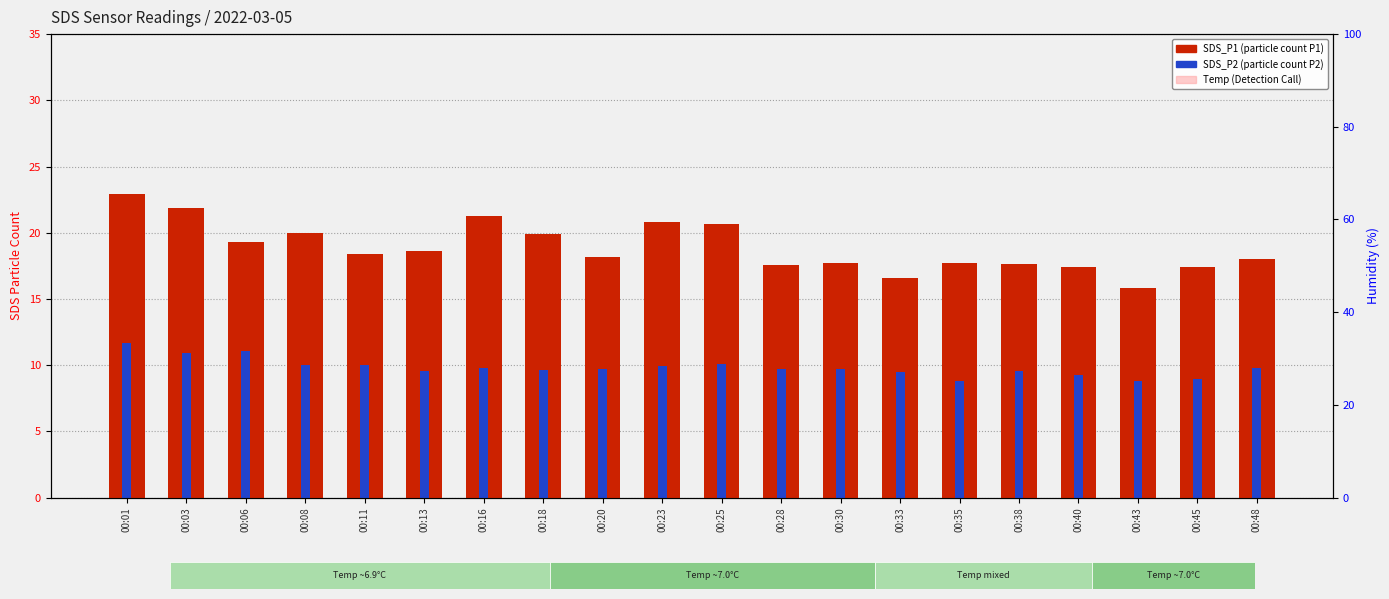

Which series has the largest total across all categories?

SDS_P1 (transformed count)